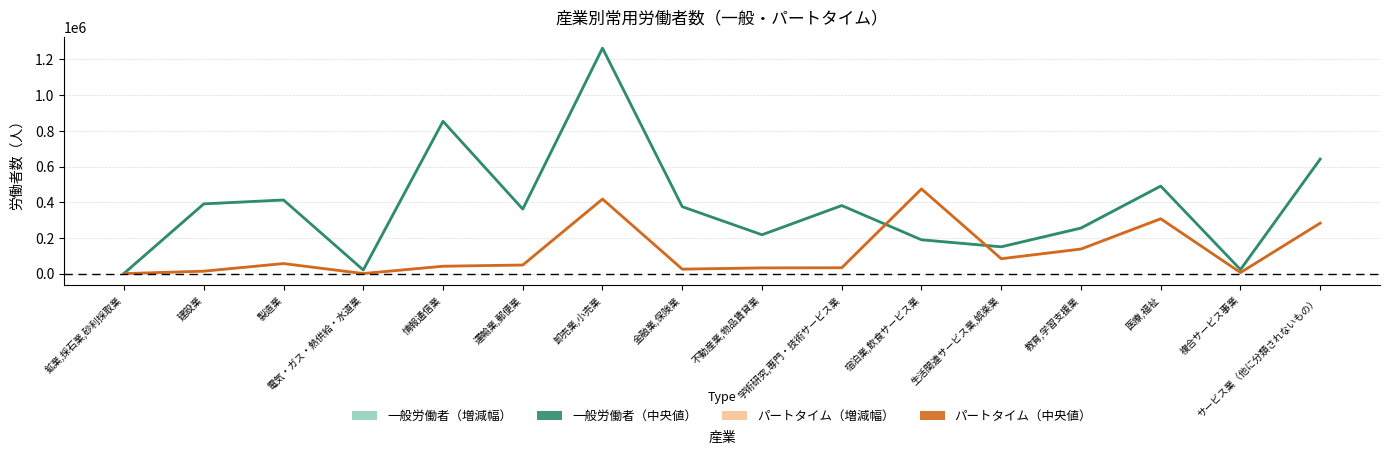

At how many categories does at least one series exceed 33385?

13